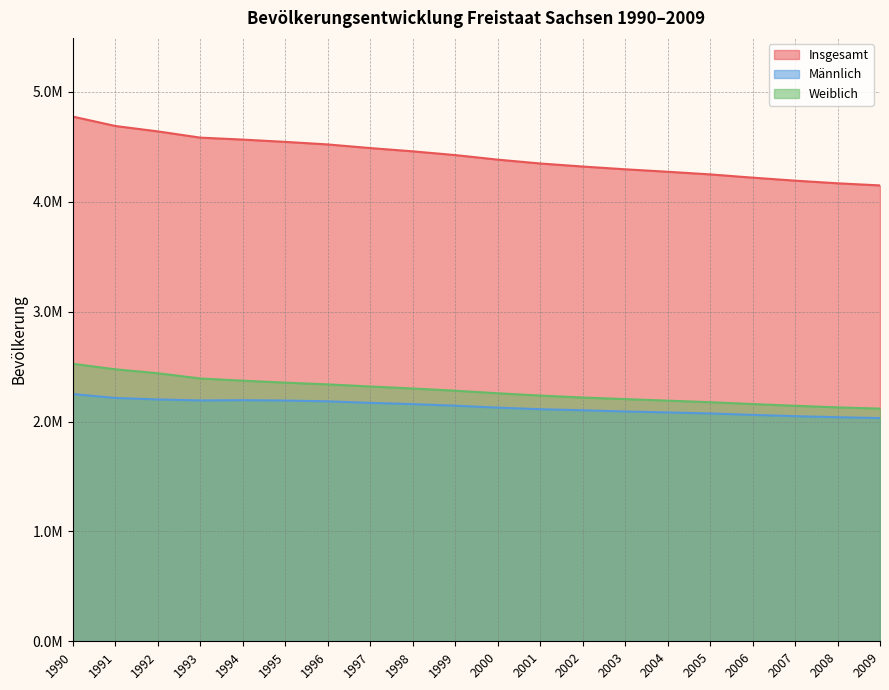

What is the difference between the highest and lowest values at 2001?

2236562